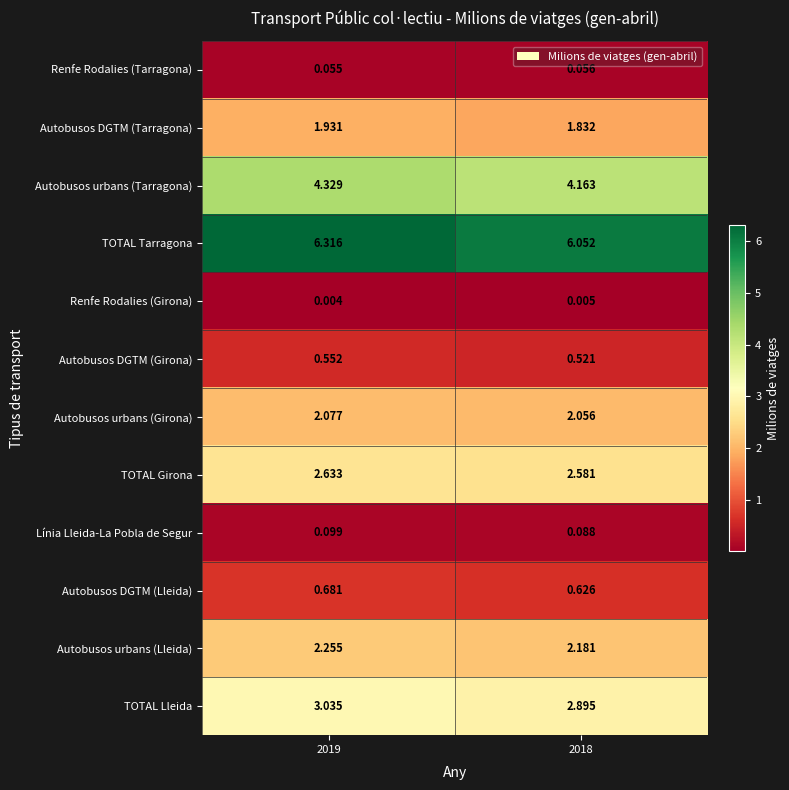

What is the spread (max minus min) of values at 2019?

6.3